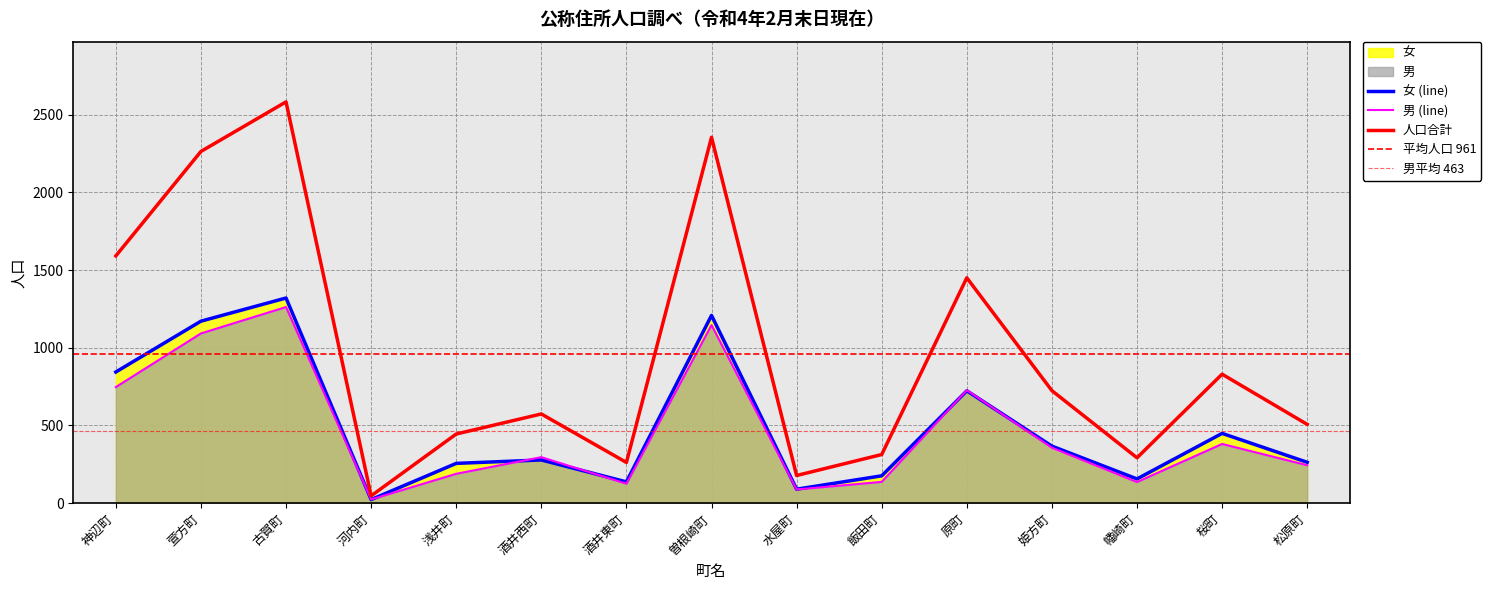

True or false: 男 has more than 1 points higher than both neighbors.

True